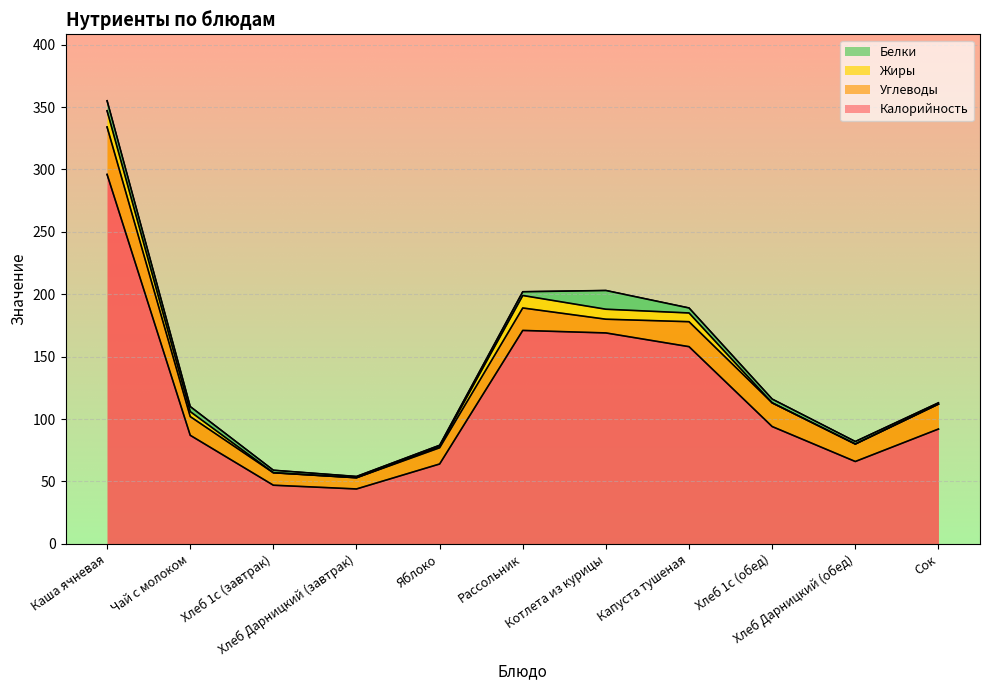

List the series in order of their peak value, lowest first.

Жиры, Белки, Углеводы, Калорийность